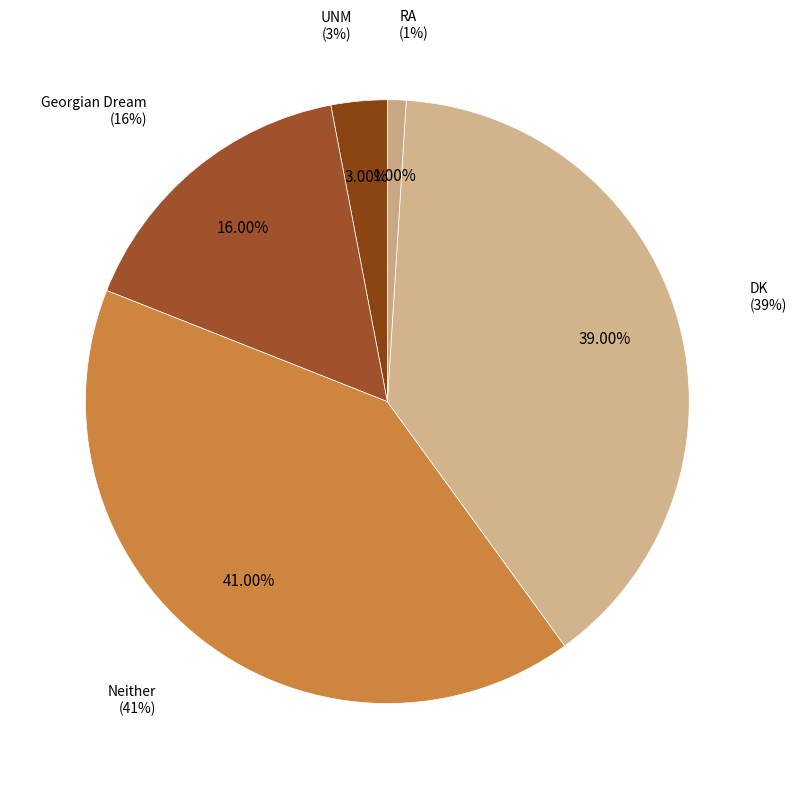

Is it true that Neither is 41% of the pie?

True